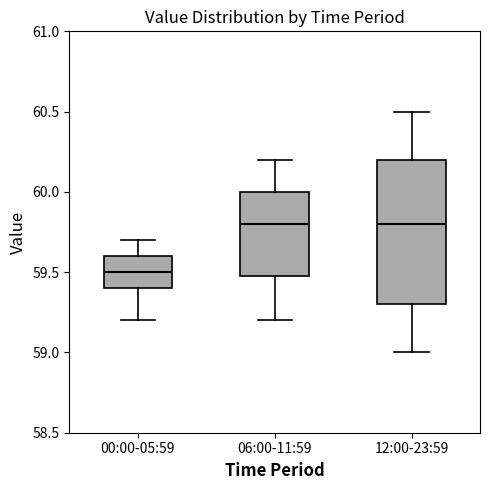

Where is the lower edge of the box for 06:00-11:59 on the y-axis? The values are not printed on the chart, so give them approximately, as read against the axis.

59.5